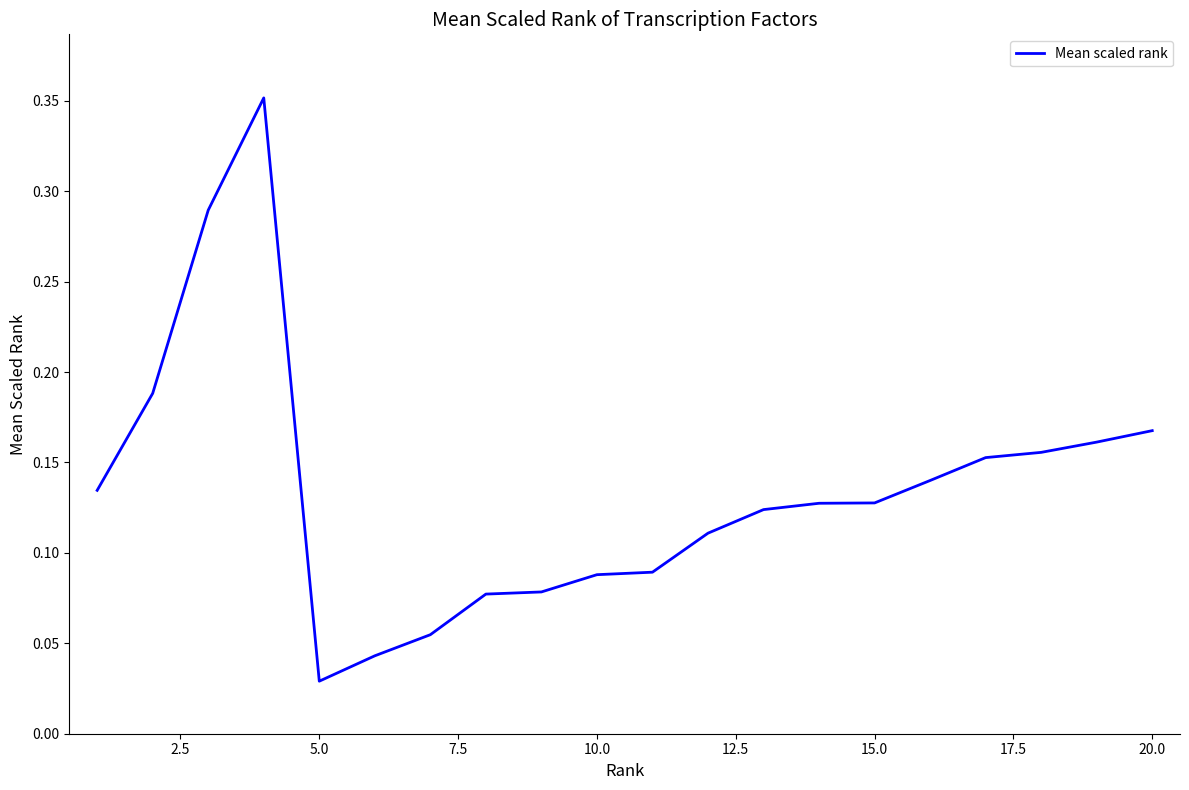

At which category does the chart reach its minimum across all series?

5.0